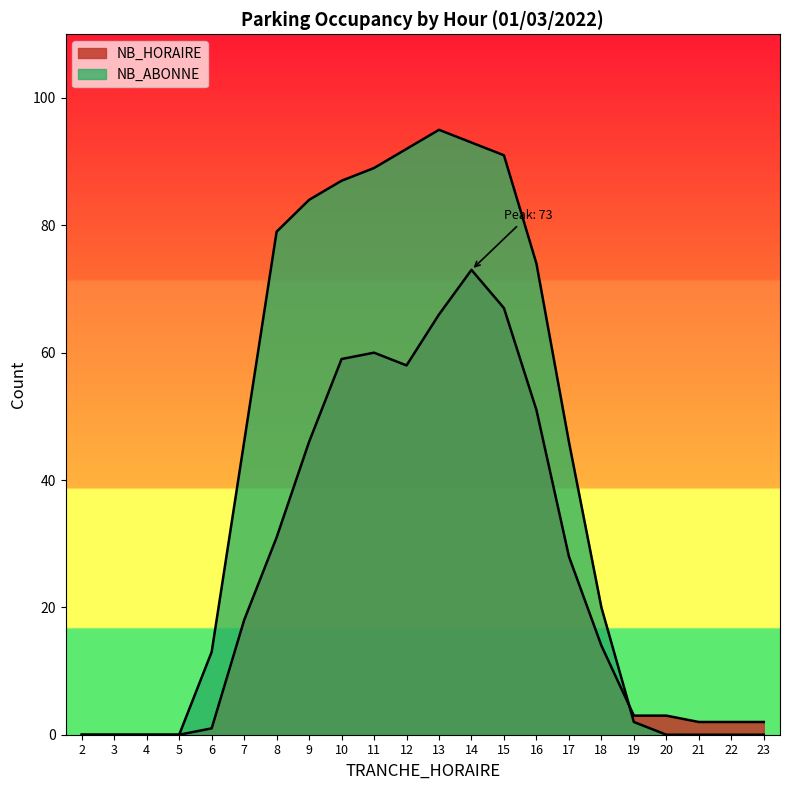

Rank the series by their average value, from lowest to highest.

NB_HORAIRE, NB_ABONNE